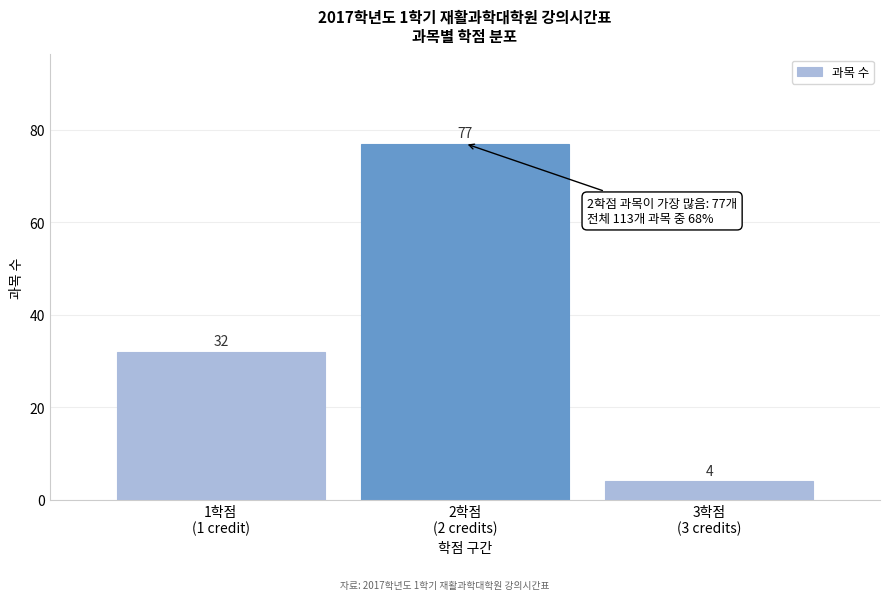

Reading left to right, what are all the values shown in this chart?

32	77	4